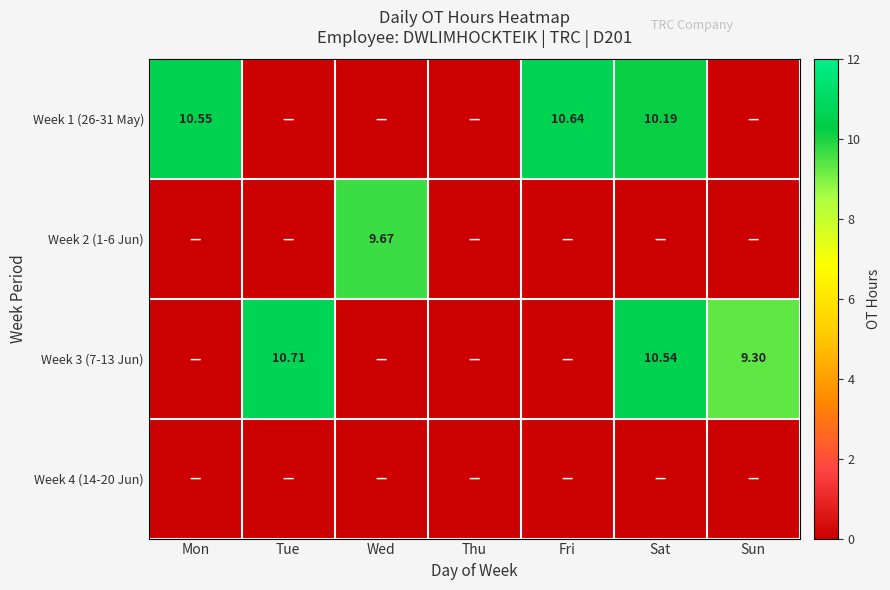

Rank the series at Fri from highest to lowest value.

Week 1 (26-31 May), Week 2 (1-6 Jun), Week 3 (7-13 Jun), Week 4 (14-20 Jun)